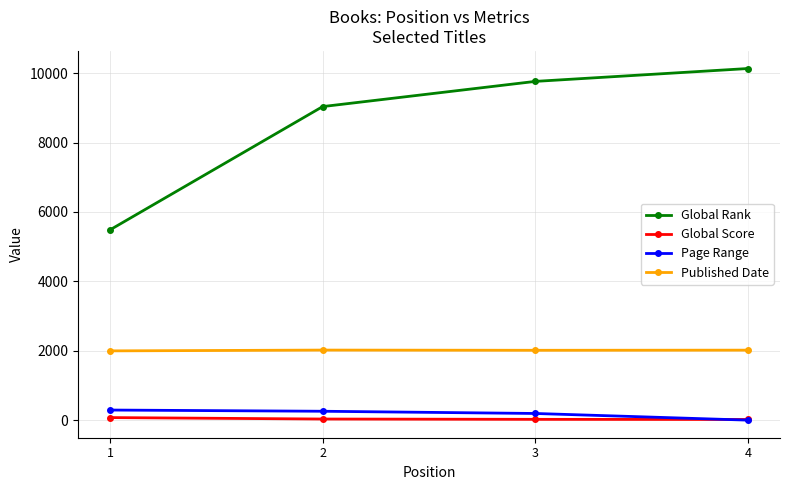

What are all the series names shown in the legend?

Global Rank, Global Score, Page Range, Published Date